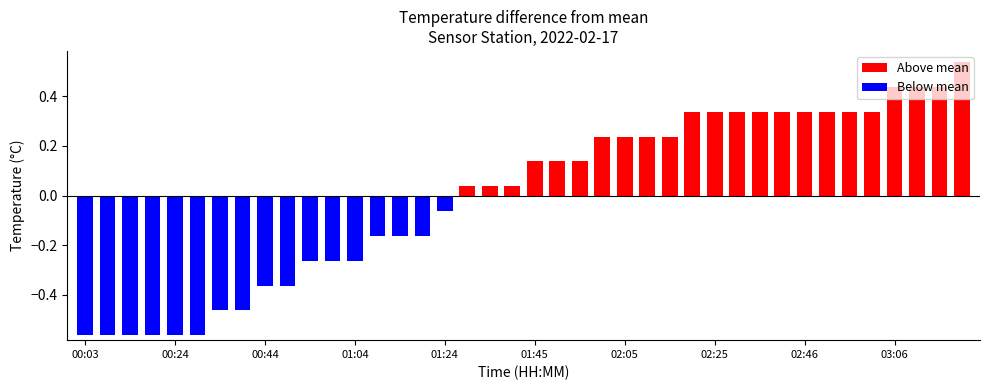

The value at 00:24 is 3.2. True or false?

False